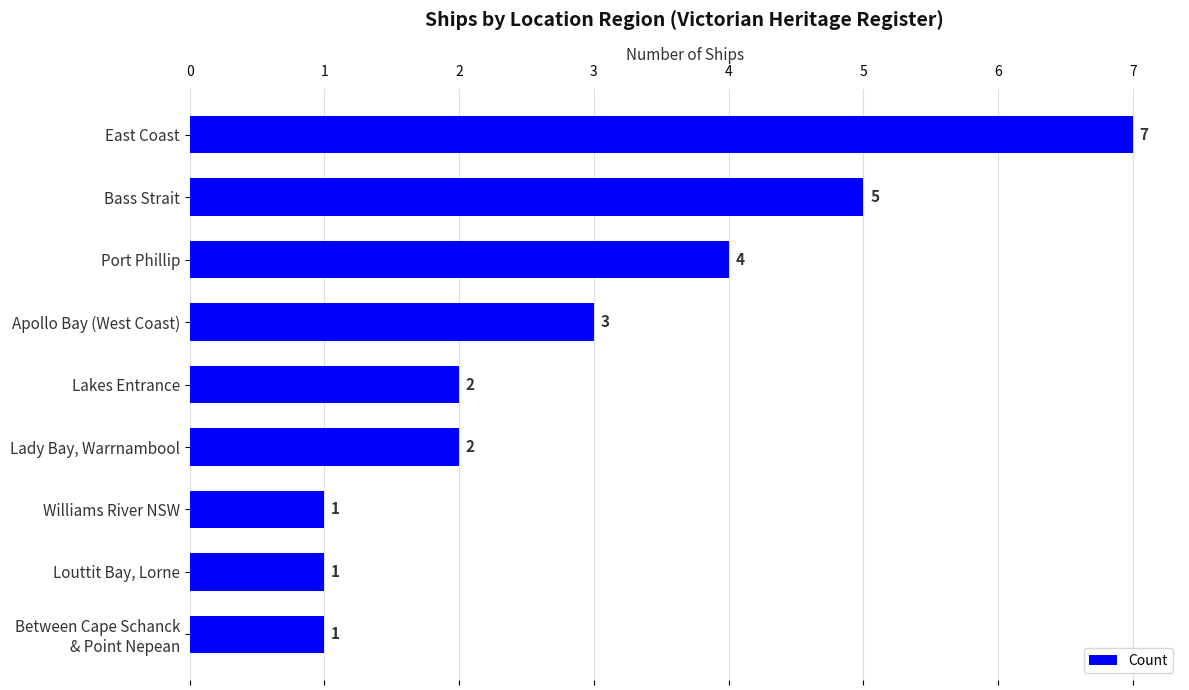

What is the value of the 9th bar from the top?

1